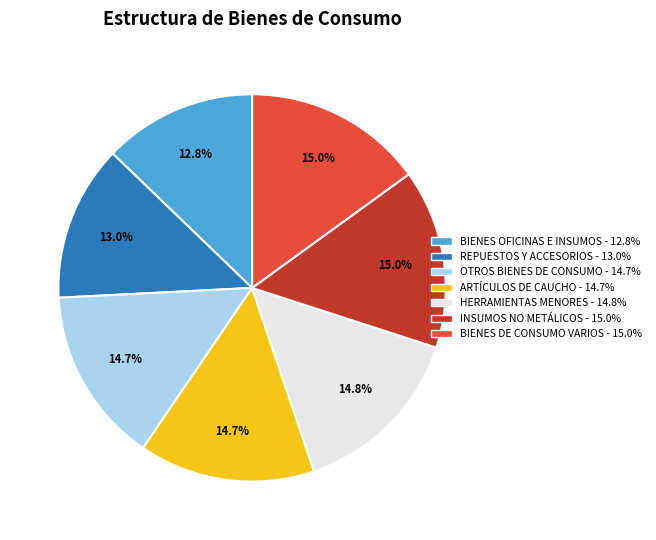

Does any single category account for the majority?

No